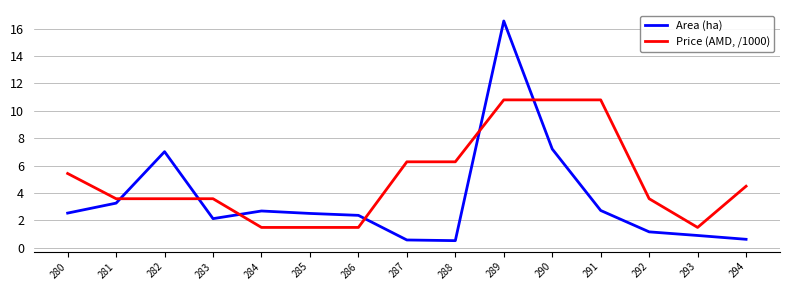

At which category is the sum across all series the highest?

289